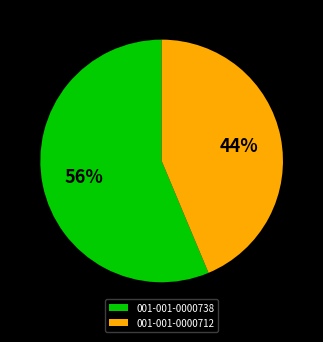

Count the number of slices in the pie.

2